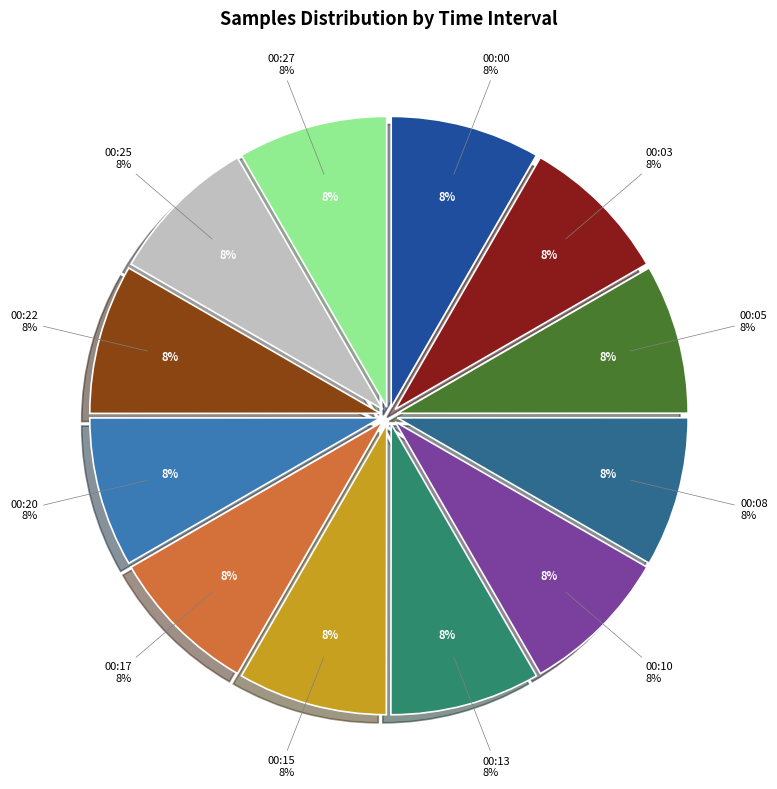

Does 00:10 account for over 50% of the chart?

No